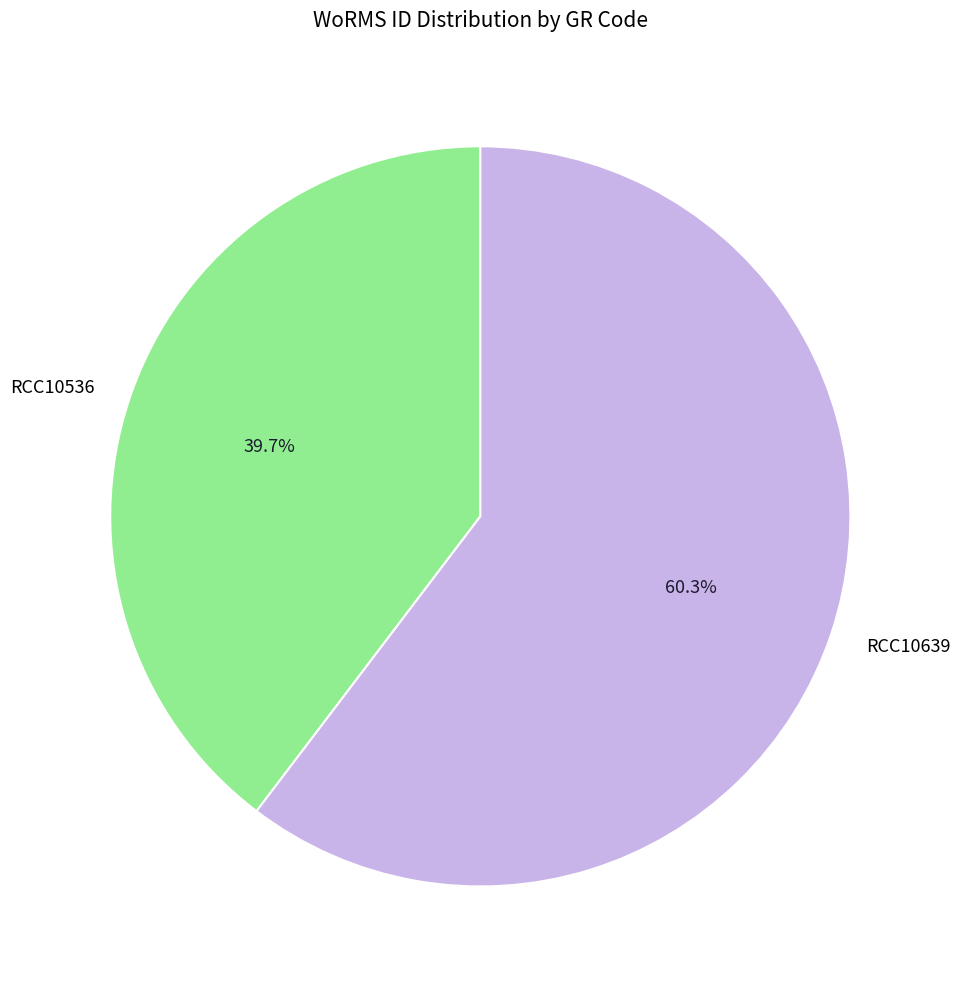

Is the sum of RCC10639 and RCC10536 greater than half?

Yes